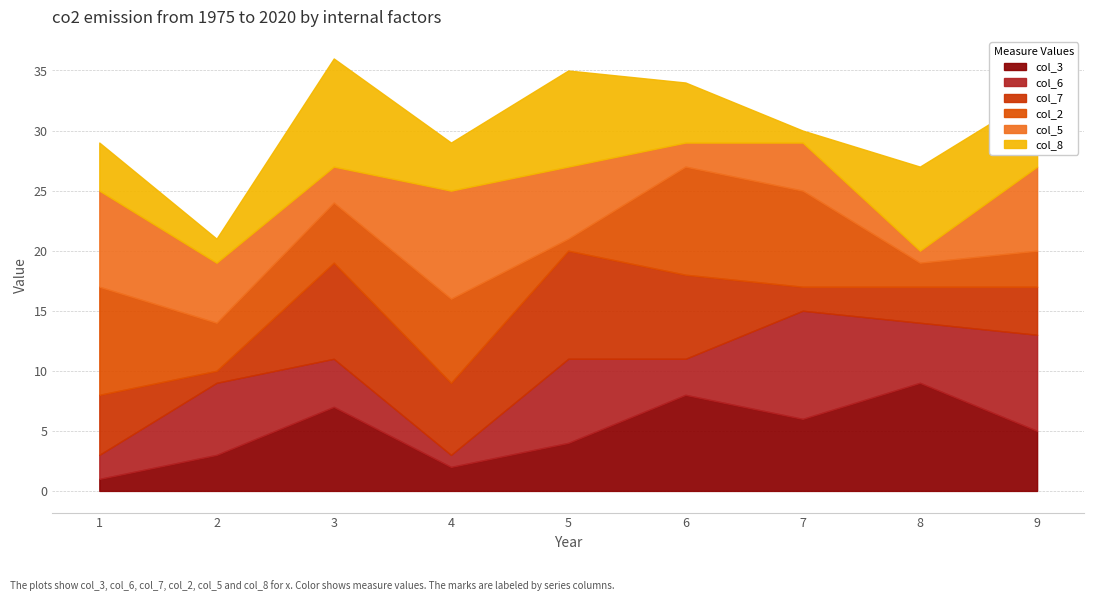

Does the chart have visible grid lines?

Yes